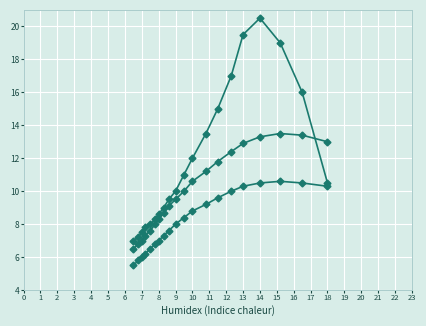

How many lines are shown in the chart?

3